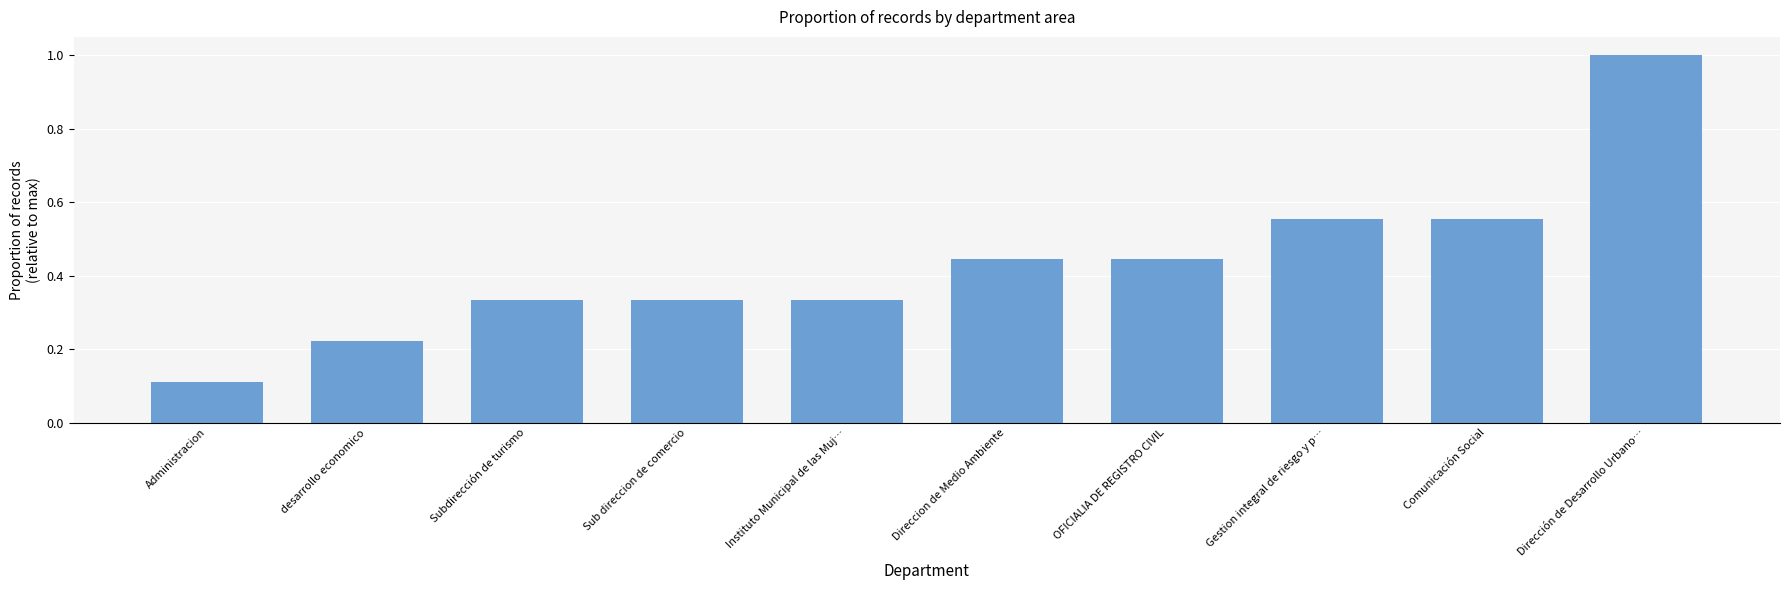

The chart shows a value of 1.0 at Dirección de Desarrollo Urbano…. True or false?

True